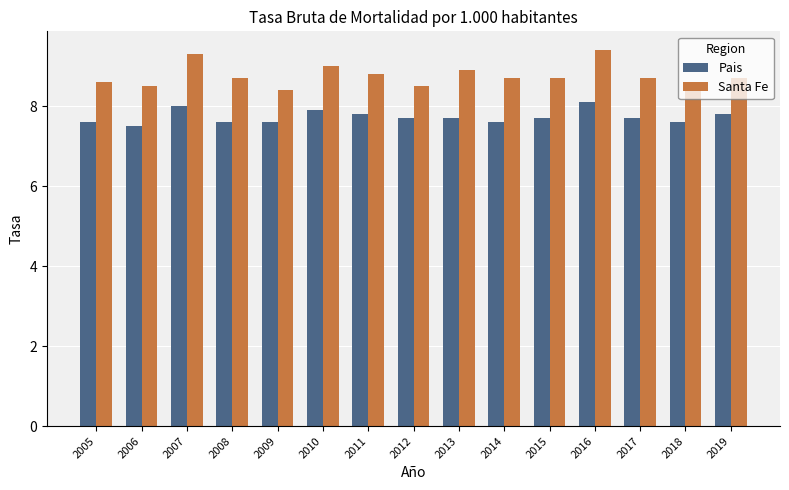

Rank the series at 2008 from highest to lowest value.

Santa Fe, Pais